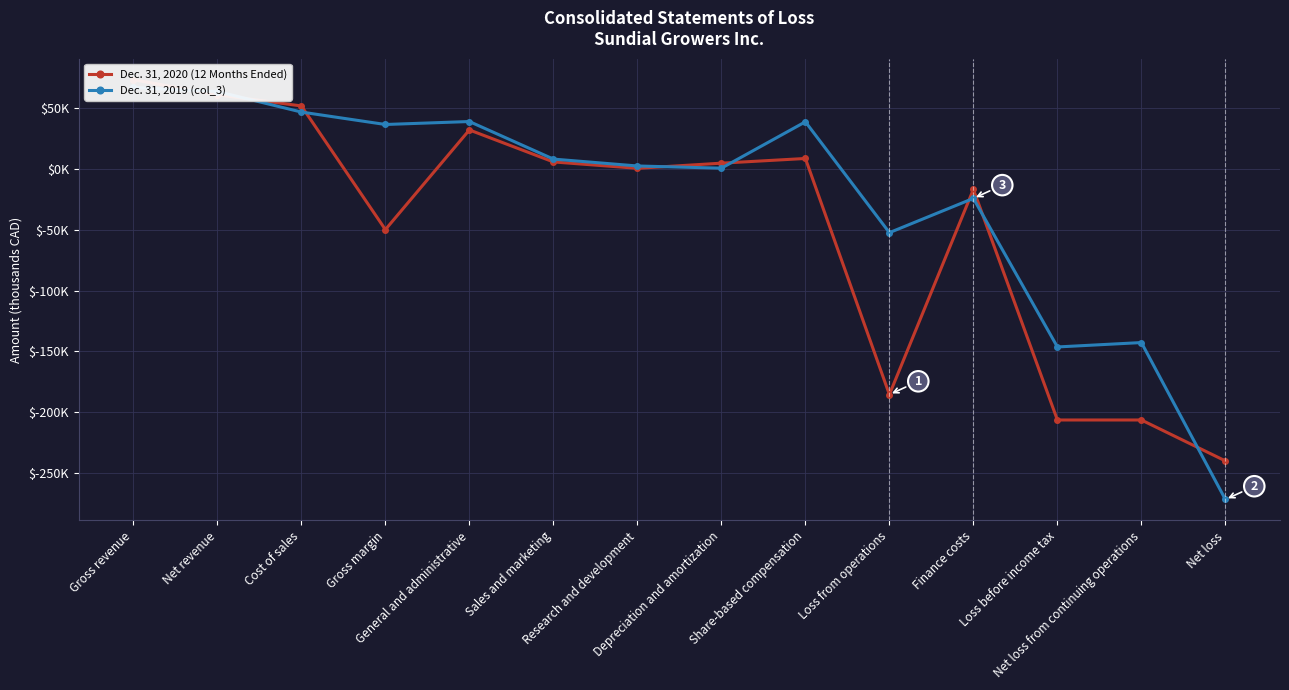

Which series has the largest range (max minus min)?

Dec. 31, 2019 (col_3)